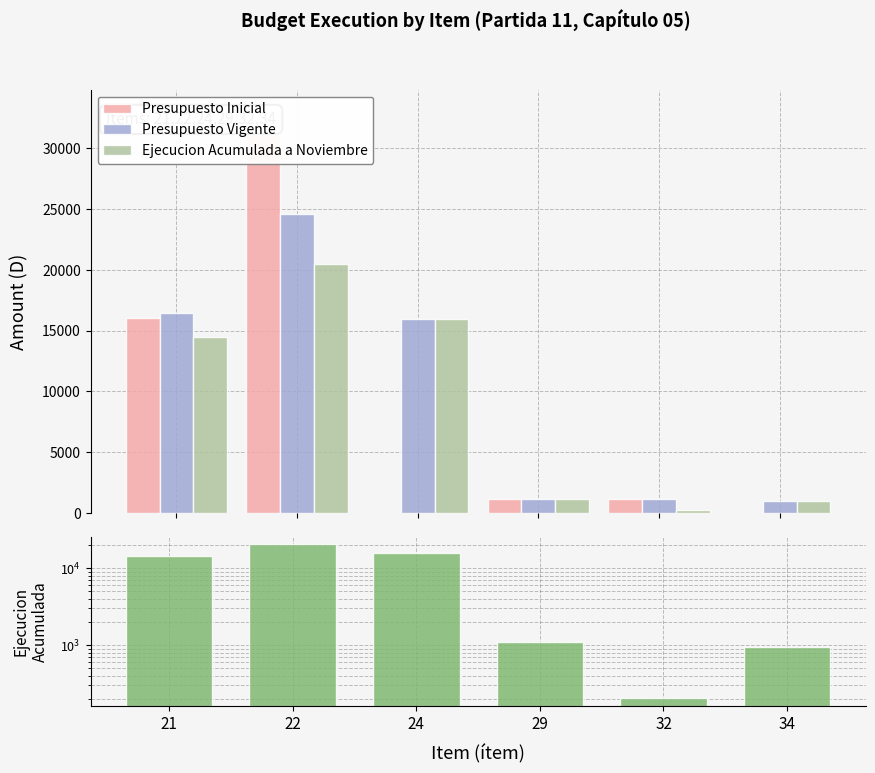

True or false: Presupuesto Vigente has a value of 24635 at 22.

True